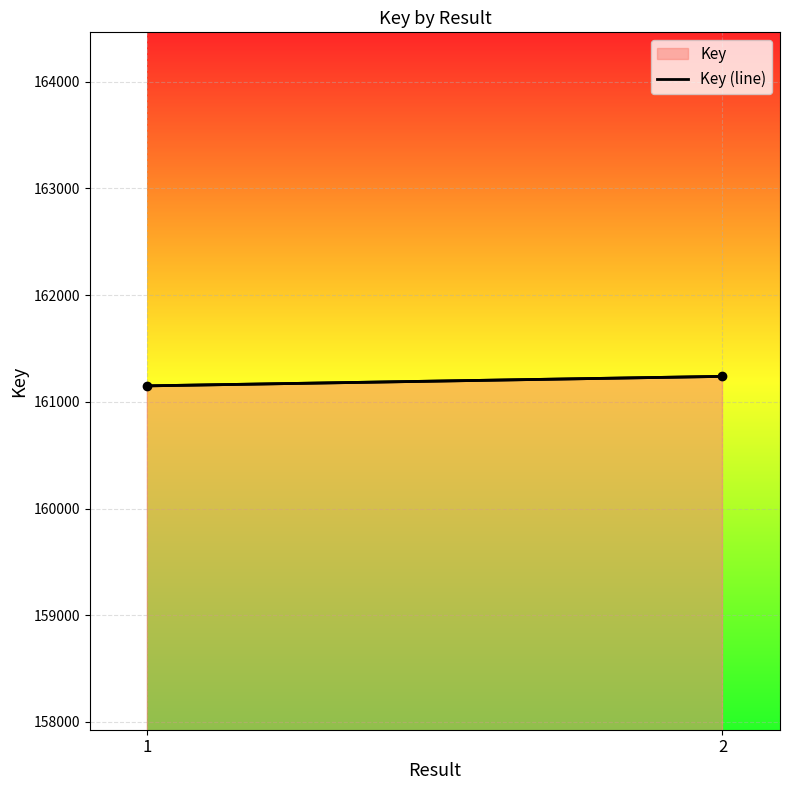

Rank the categories by value from lowest to highest.

1, 2